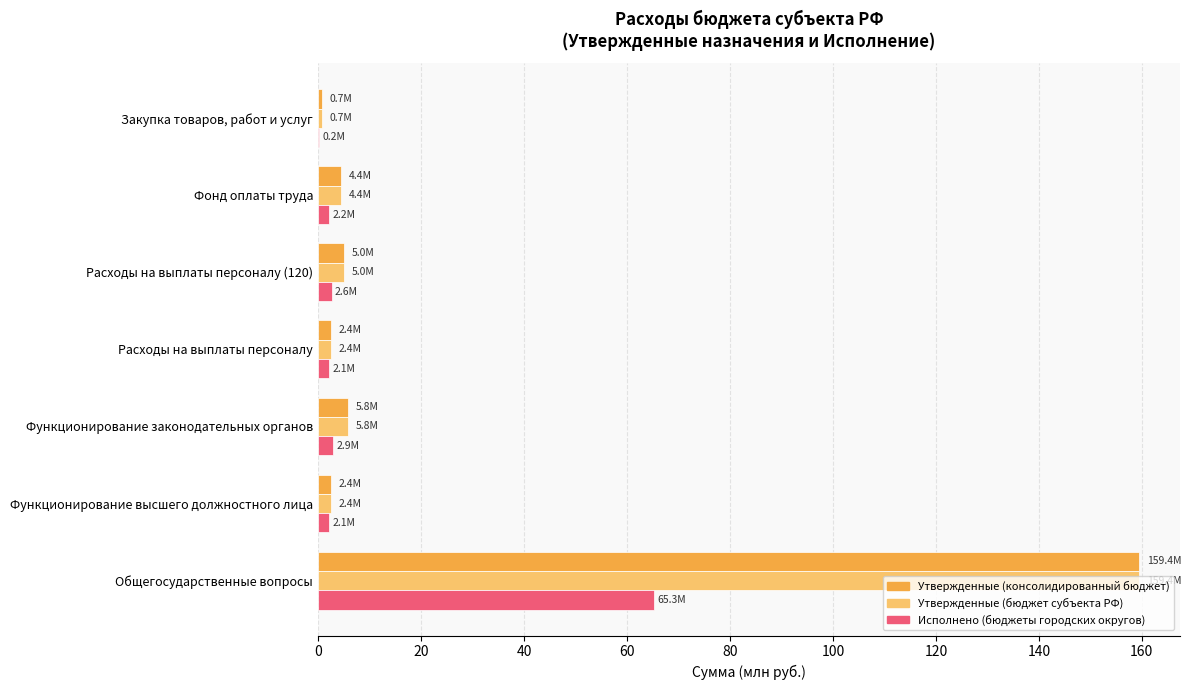

Which category has the highest value across all series?

Общегосударственные вопросы